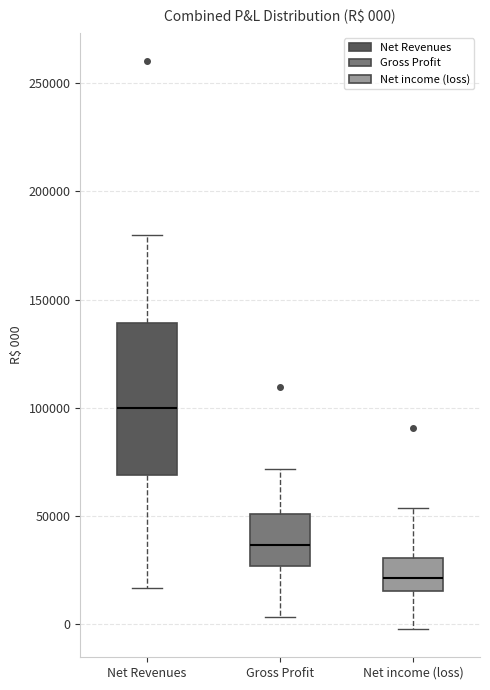

Comparing the boxes themselves (not the whiskers), which one is the tallest?

Net Revenues